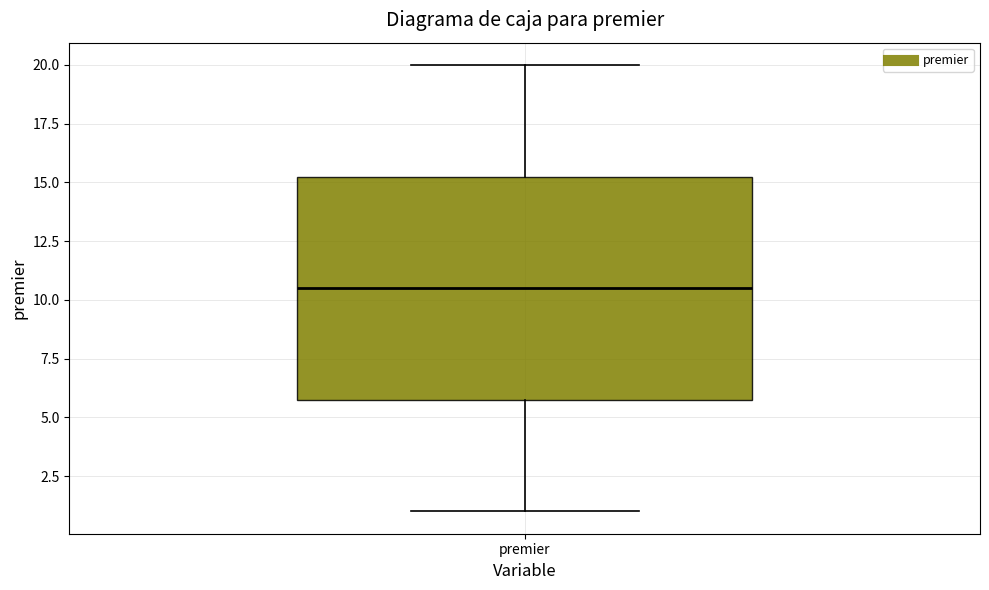

Where does the lower whisker of the box for premier end on the y-axis? The values are not printed on the chart, so give them approximately, as read against the axis.

1.0